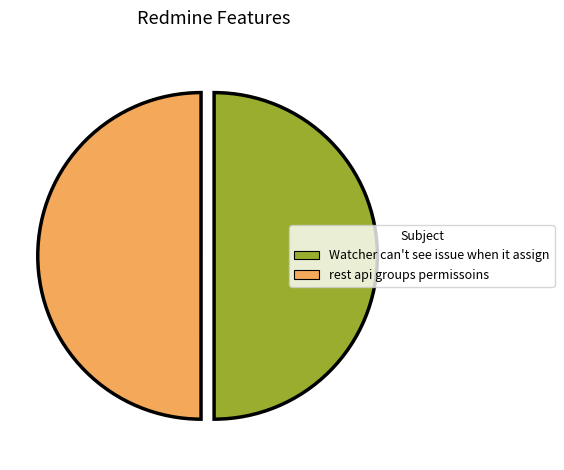

Combined, do Watcher can't see issue when it assign and rest api groups permissoins account for over 50%?

Yes